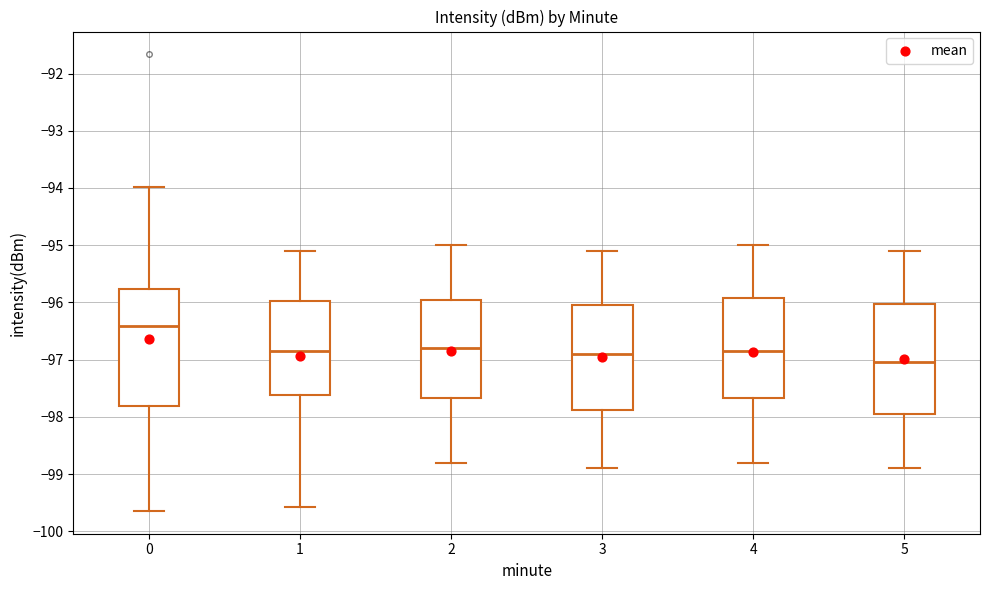

Where is the lower edge of the box at x = 5 on the y-axis? The values are not printed on the chart, so give them approximately, as read against the axis.

-97.9